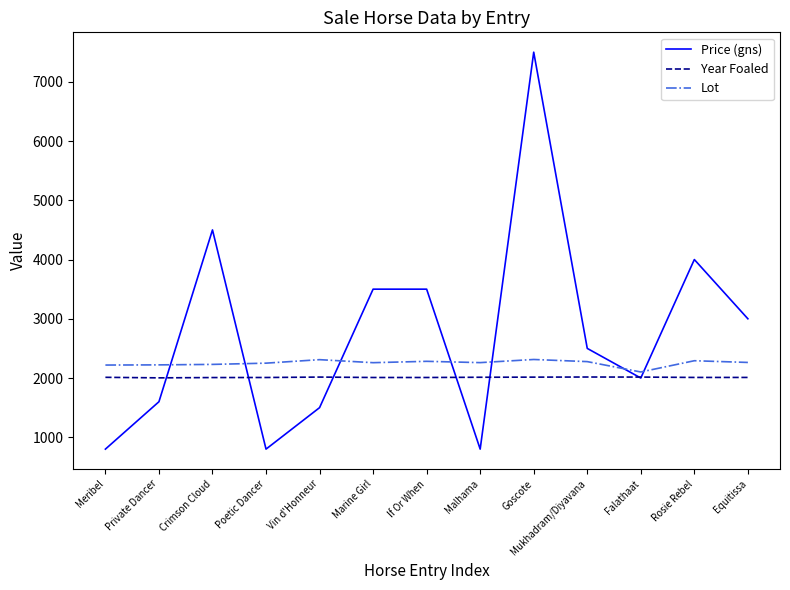

Rank the series by their average value, from highest to lowest.

Price (gns), Lot, Year Foaled